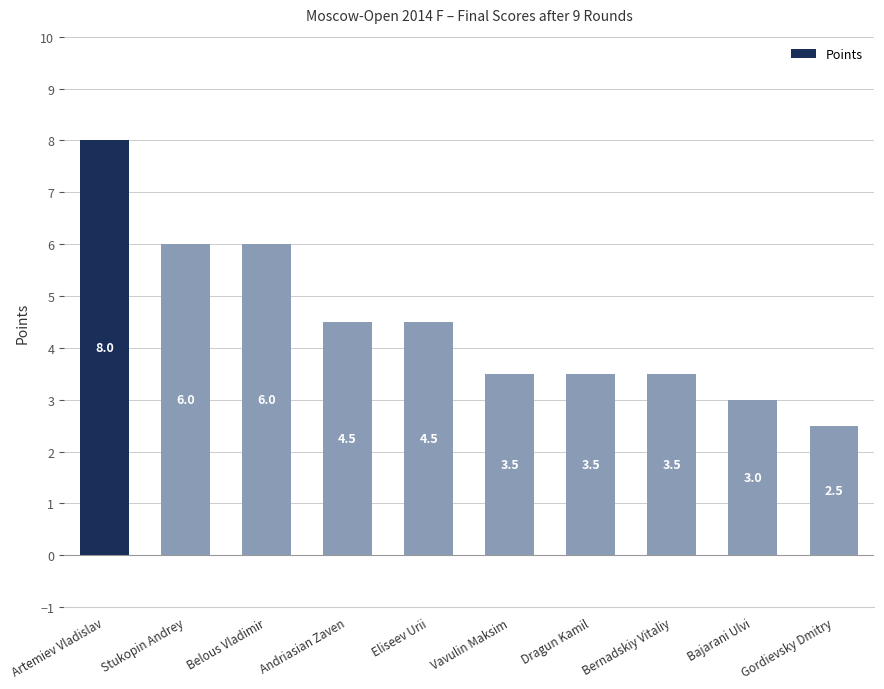

How many bars are there in total?

10